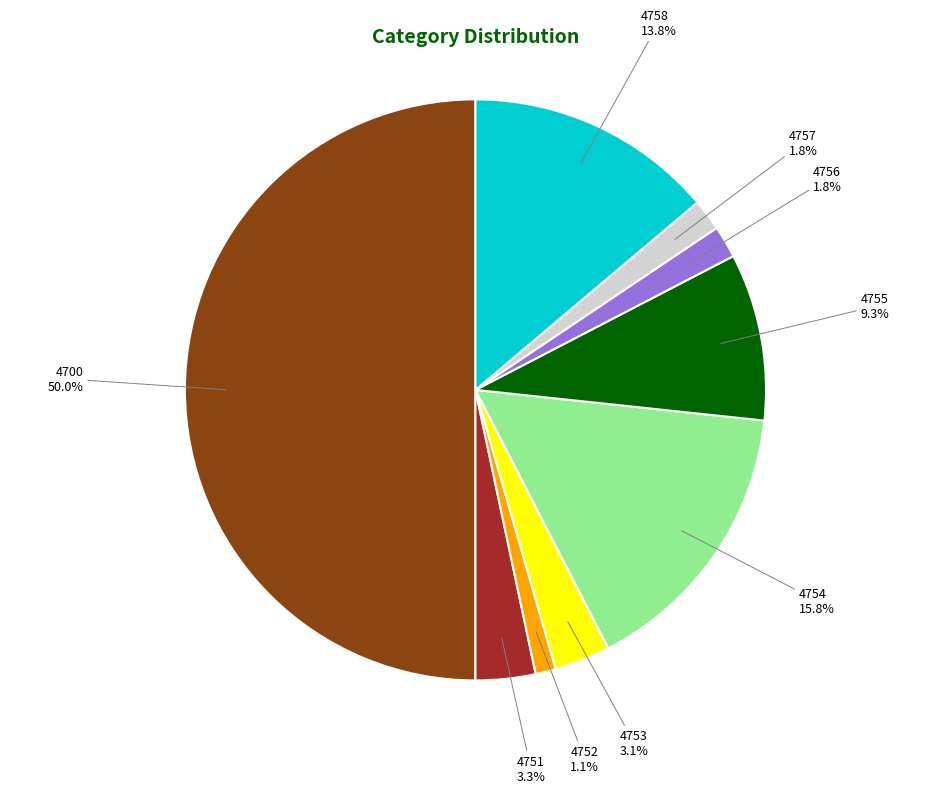

How many slices are in this pie chart?

9